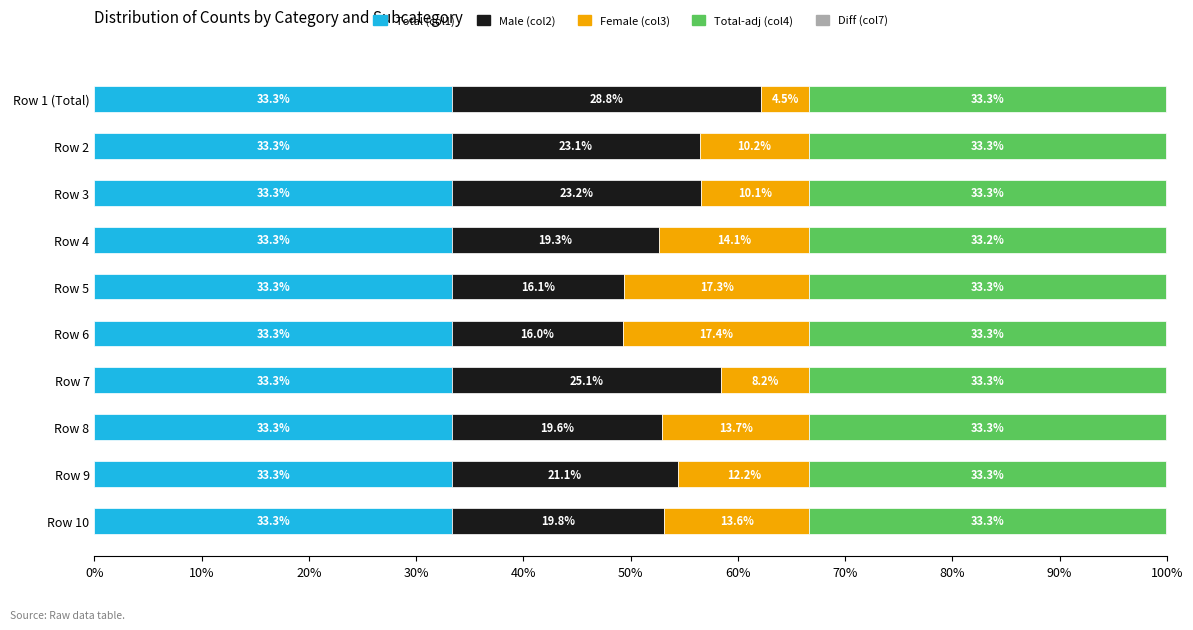

Read the Total (col1) value at Row 8.

33.3